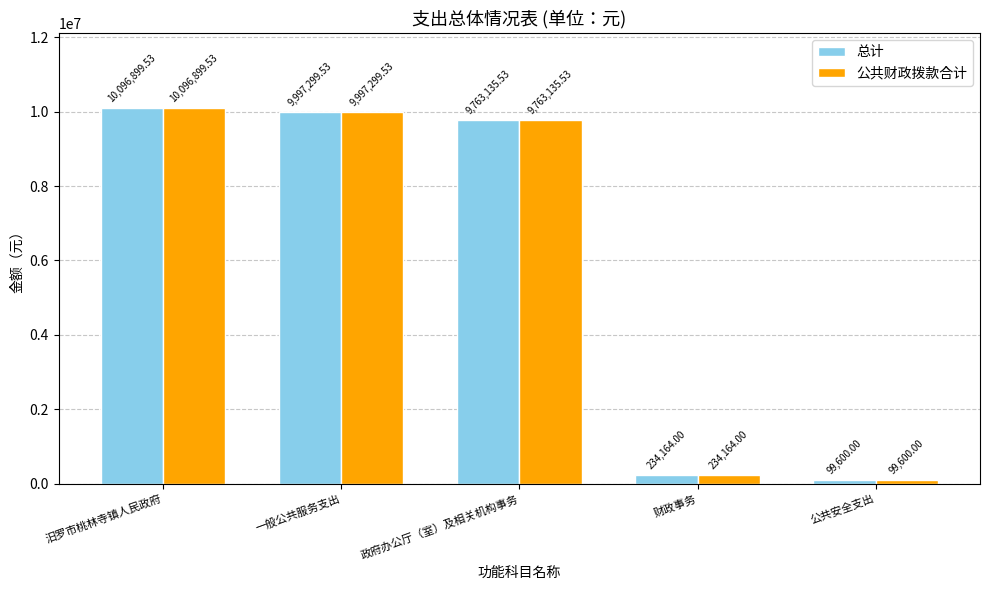

Reading right to left, extract all data points from this chart.

总计: 99600.0	234164.0	9763135.5	9997299.5	10096899.5
公共财政拨款合计: 99600.0	234164.0	9763135.5	9997299.5	10096899.5